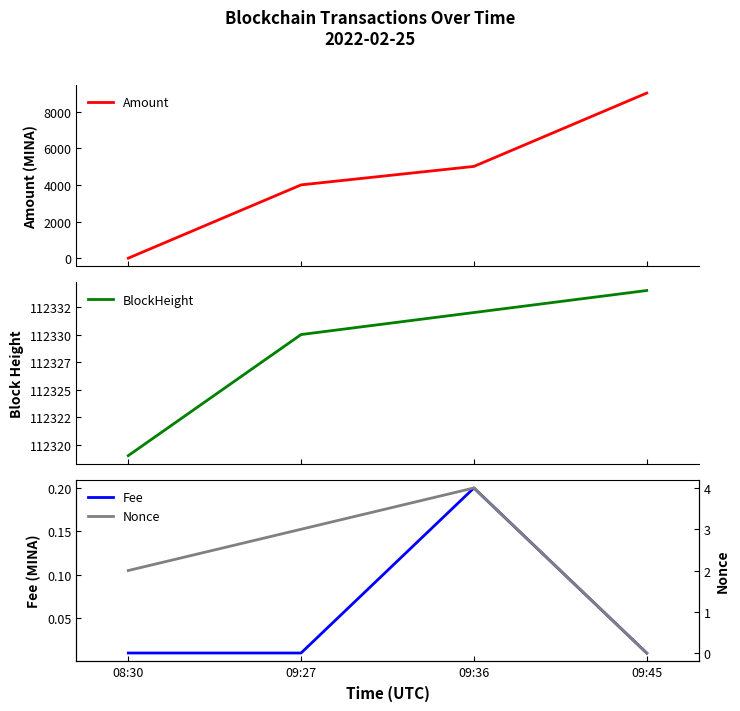

Where is Nonce nearest to the value 2?

08:30